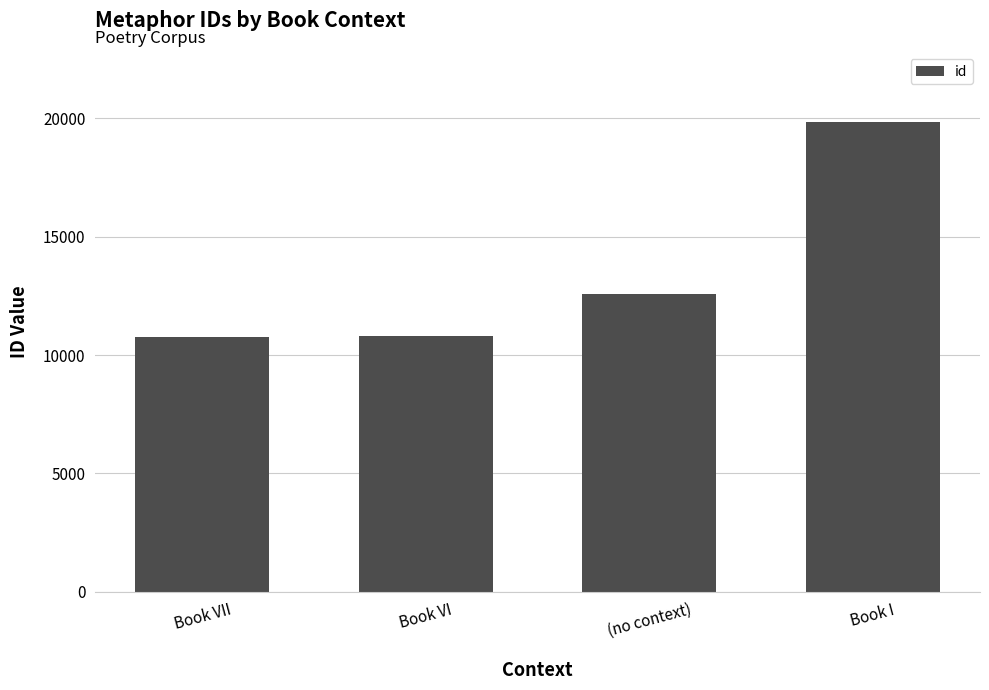

The chart shows a value of 10809 at Book VI. True or false?

True